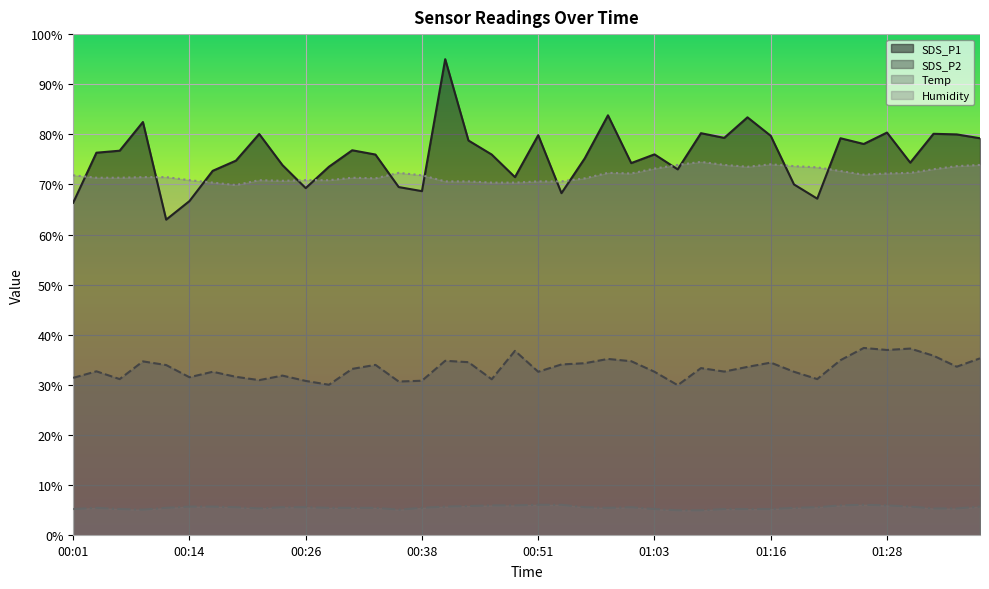

Count the number of categories in the chart.

40